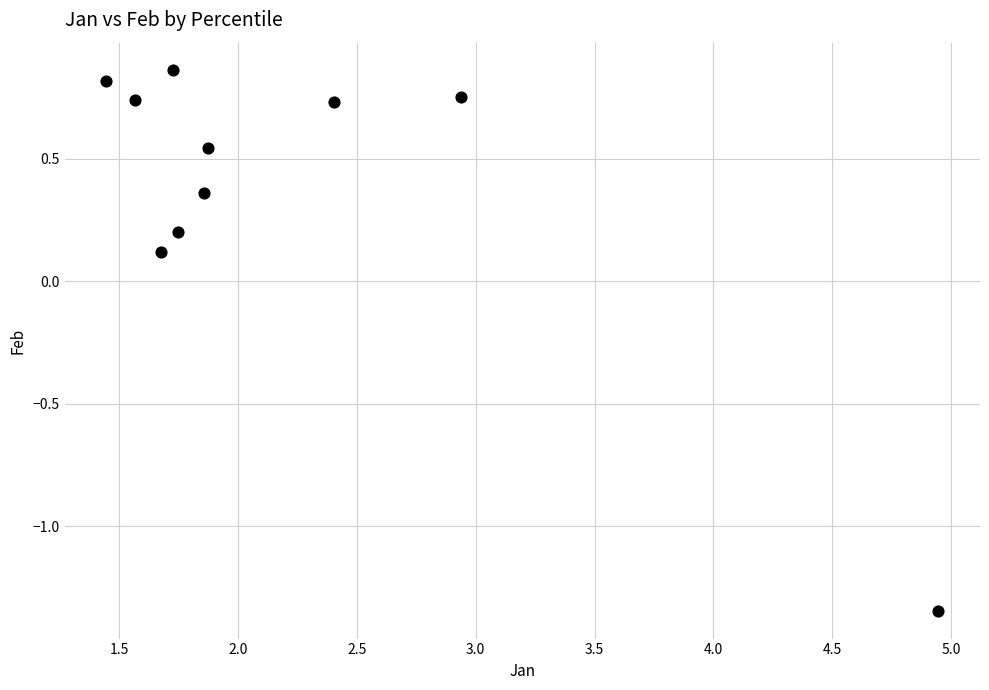

What is the range of X values (max minus min)?

3.5